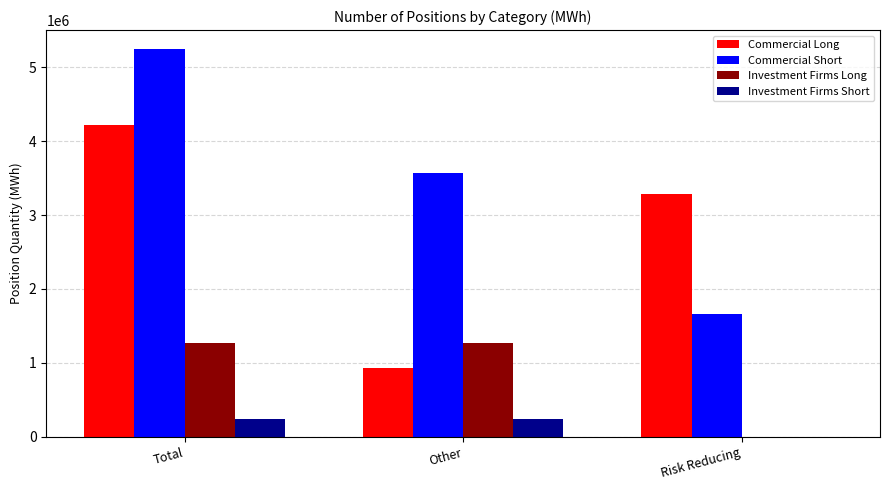

Is the value of Investment Firms Short at Total greater than the value of Commercial Long at Total?

No